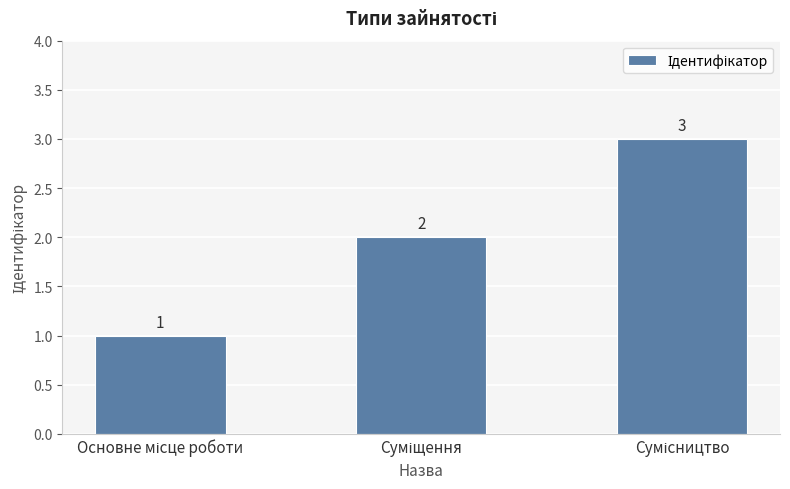

What is the value of the 1st bar from the left?

1